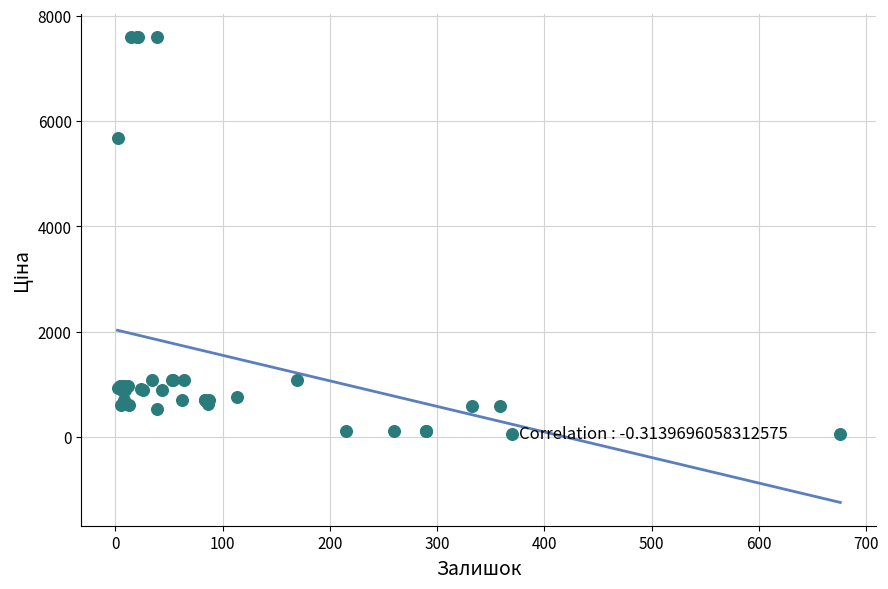

What Y value in the scatter plot is closest to 3826?

5673.8